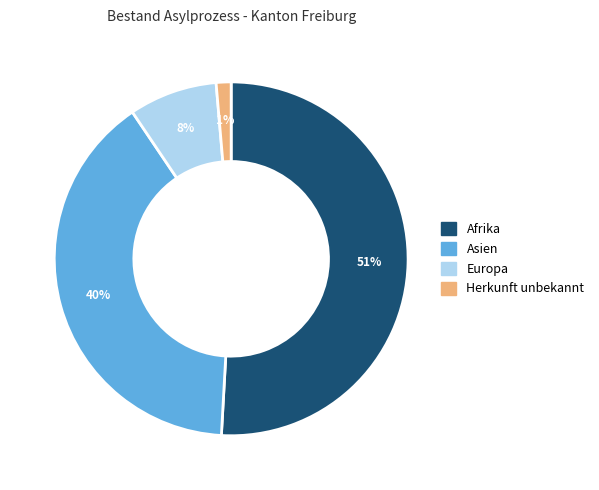

To the nearest percent, what is the average slice percentage?

25%